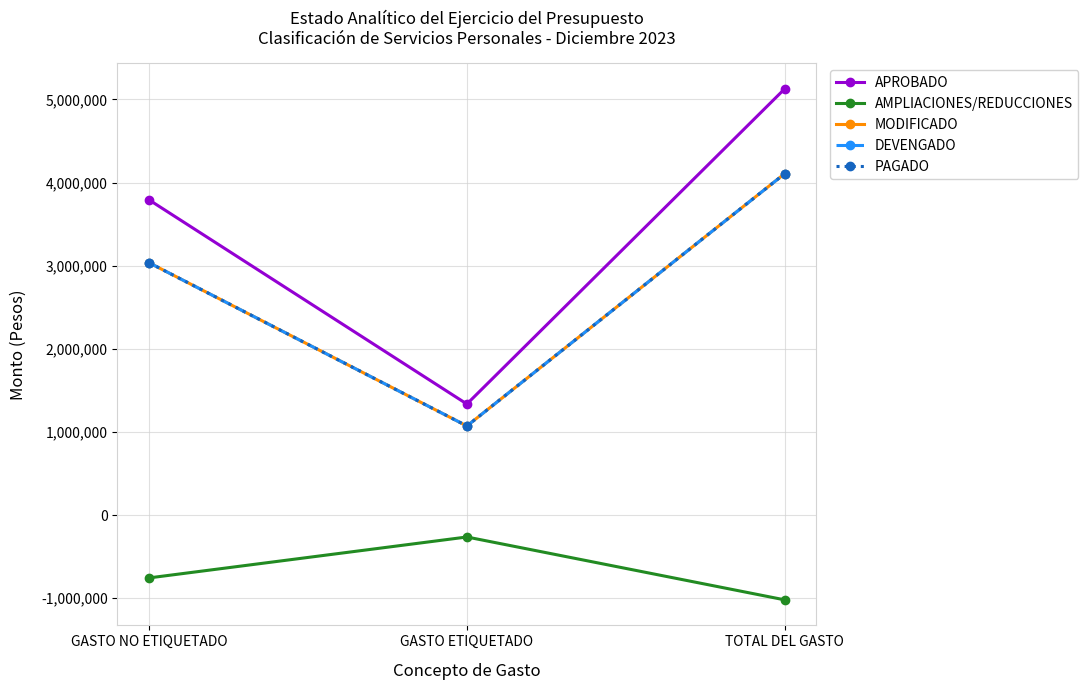

Is this an area chart (filled region under the line)?

No